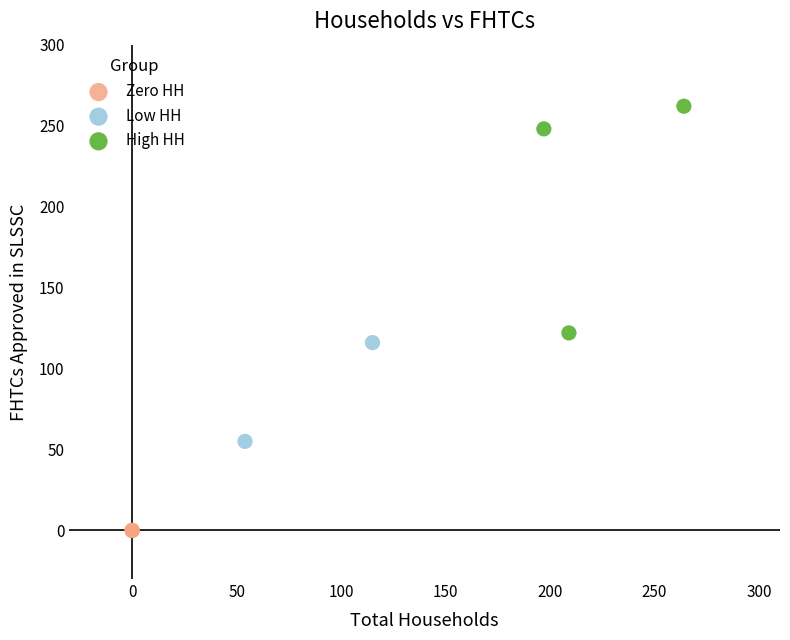

What are all the series names shown in the legend?

Zero HH, Low HH, High HH